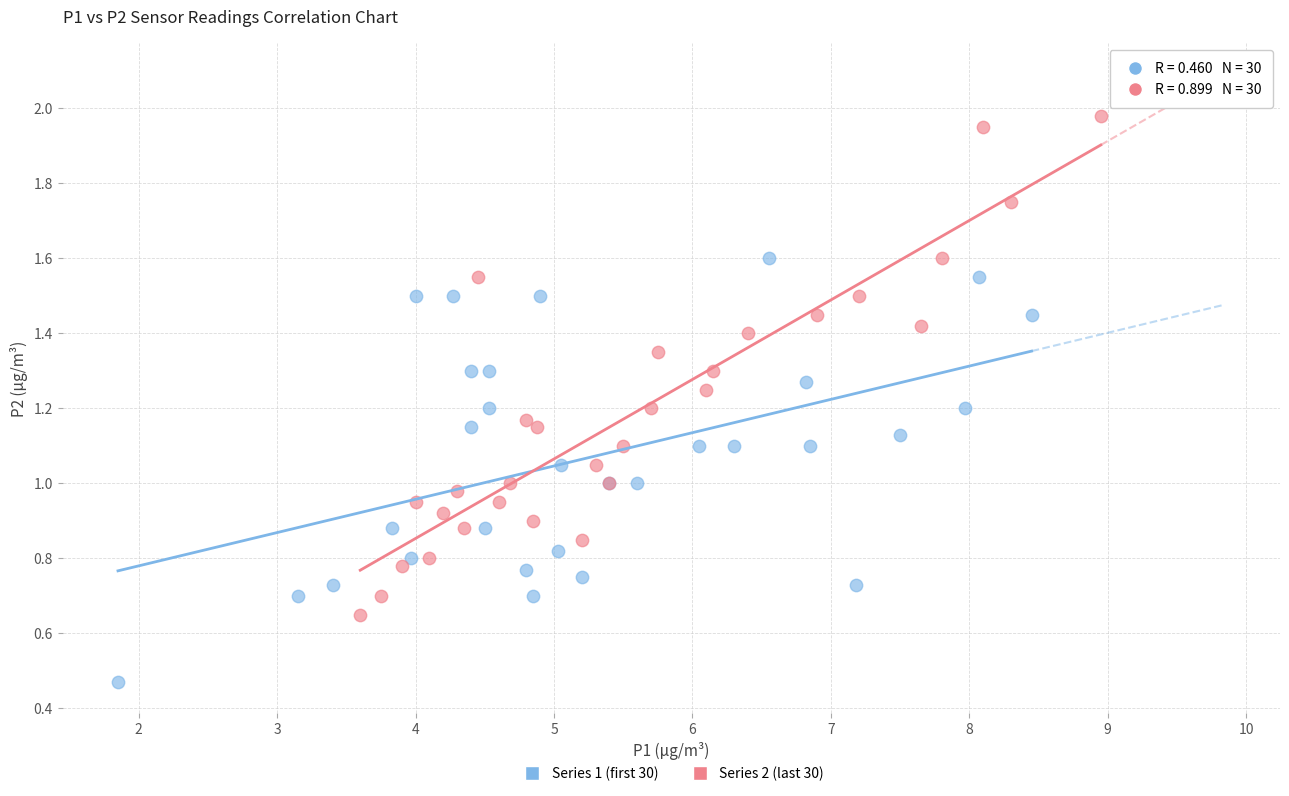

Which series contains the lowest Y value?

Series 1 (first 30)